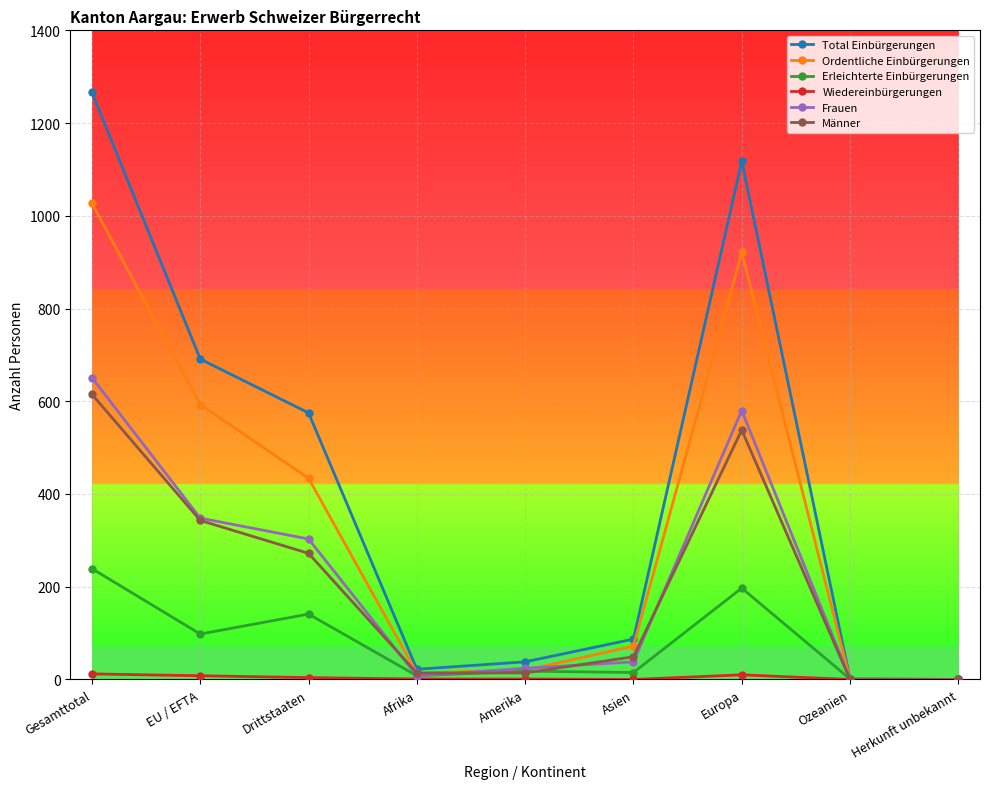

The value of Frauen at Herkunft unbekannt is 0. True or false?

True